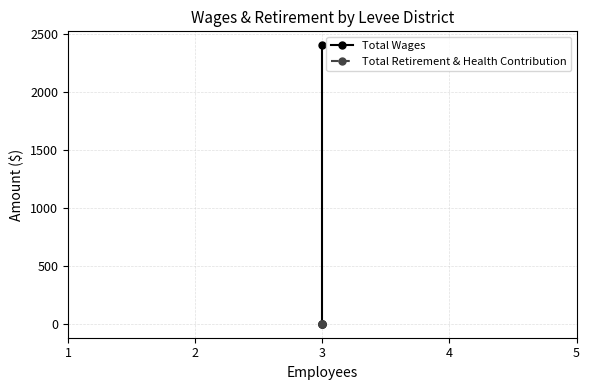

What is the difference between the maximum and minimum values in the Total Wages series?

2400